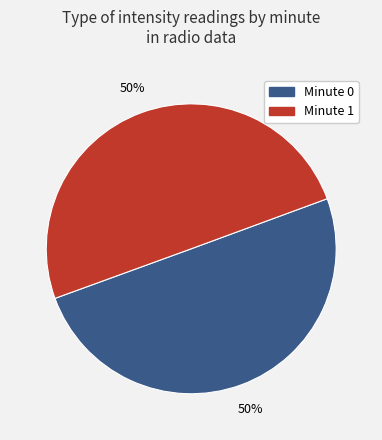

Approximately how many times larger is the value at Minute 0 compared to Minute 1?

1.0